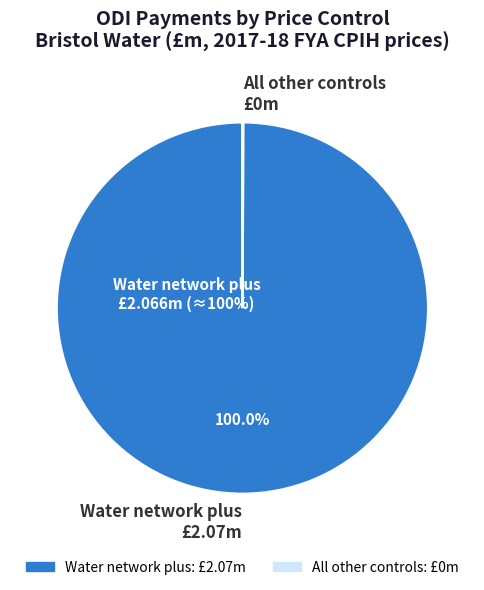

Which slice is the largest?

Water network plus £2.07m